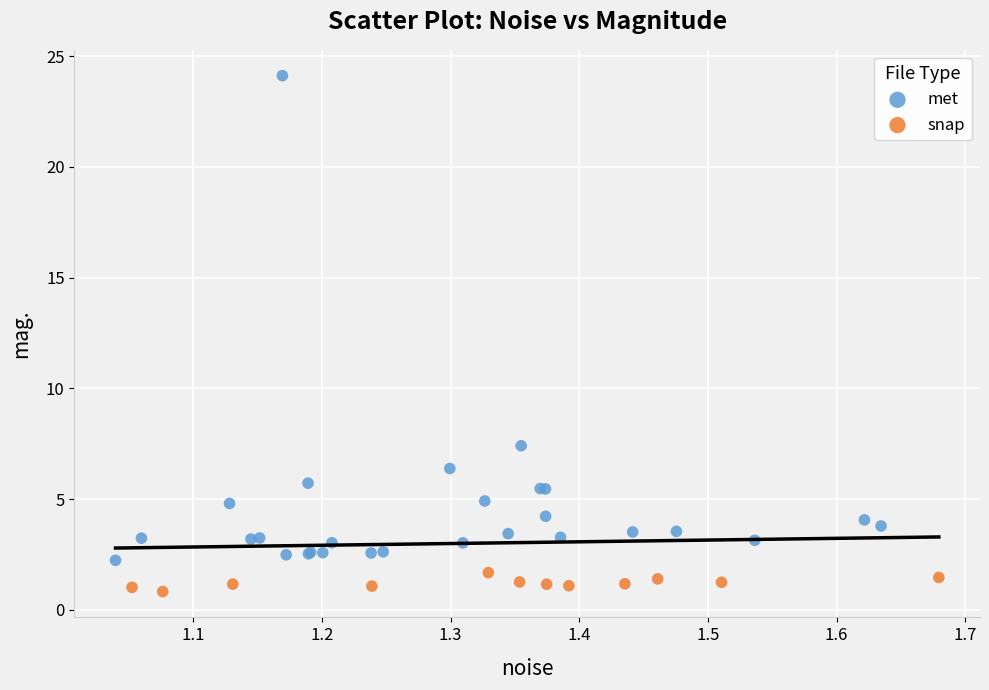

What are all the series names shown in the legend?

met, snap